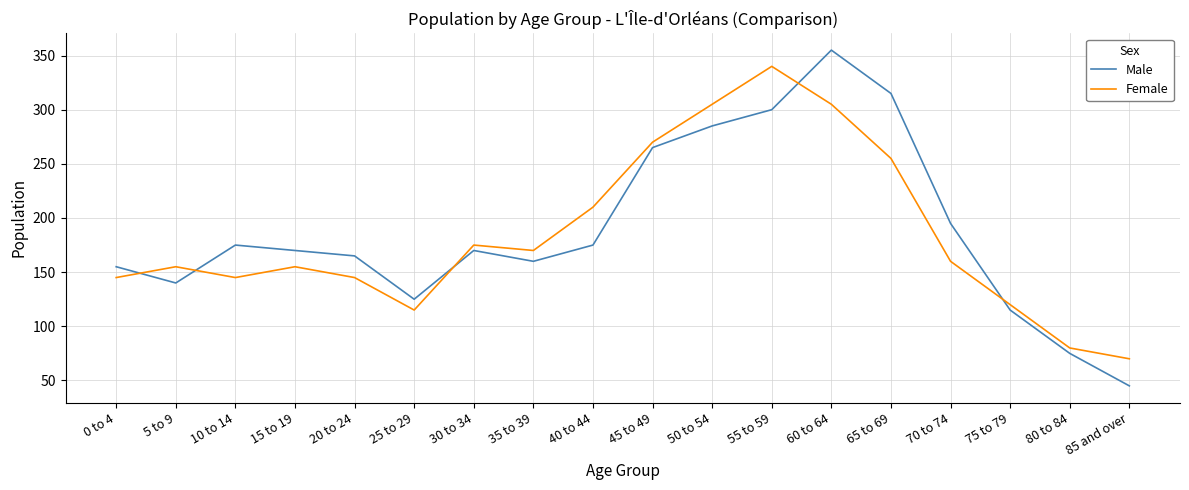

Which series ends up on top after the final intersection of Female and Male?

Female